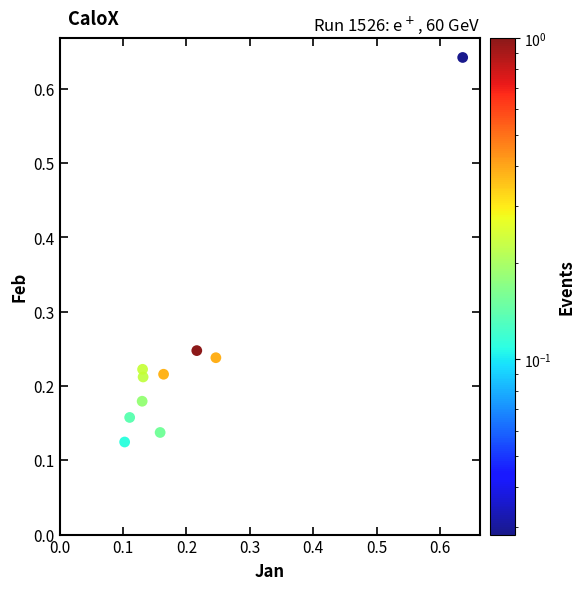

What is the range of X values (max minus min)?

0.5